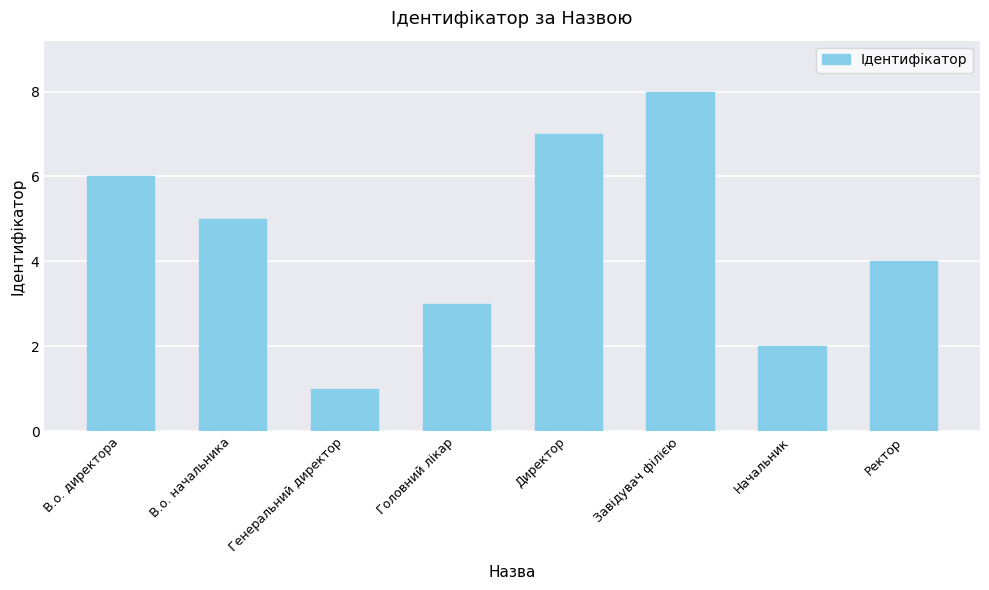

What is the difference between the maximum and minimum values?

7